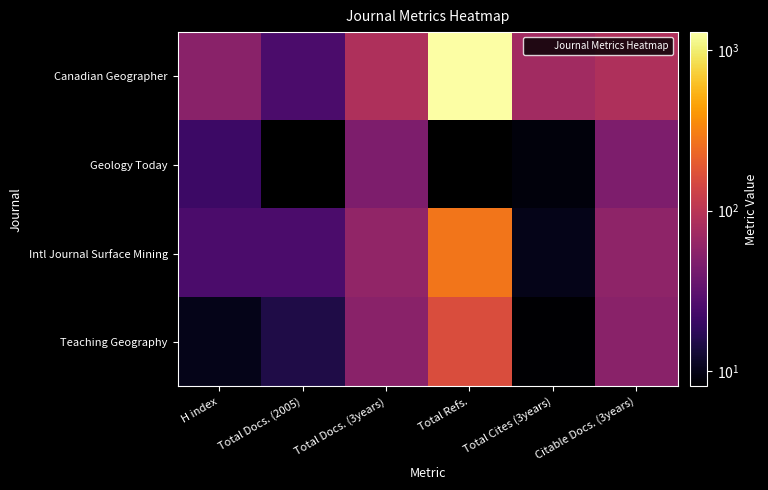

How many distinct data groups are displayed?

4